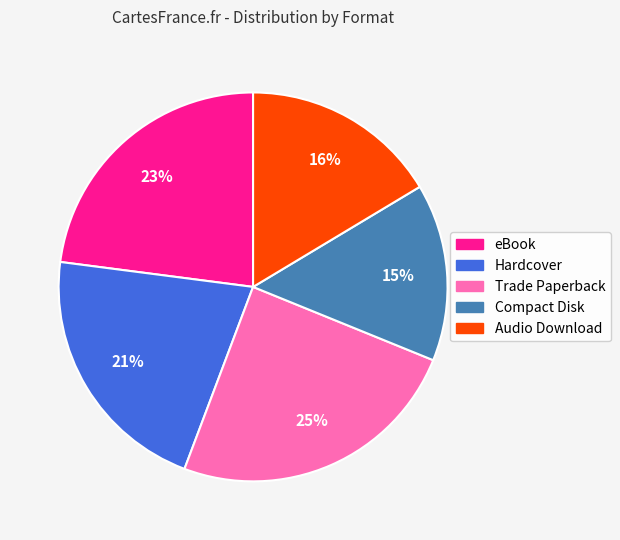

To the nearest percent, what percentage of the pie is eBook?

23%